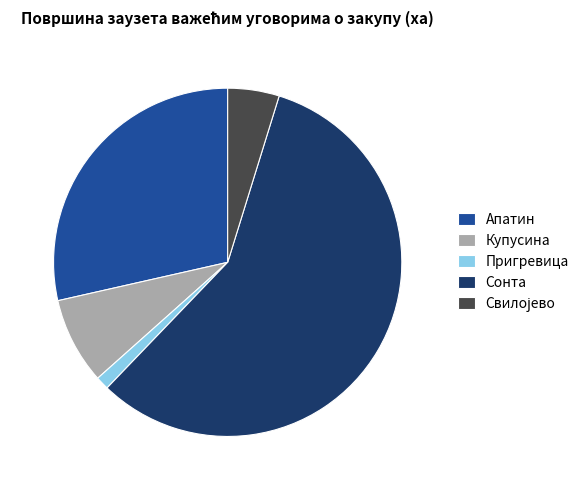

Count the number of slices in the pie.

5